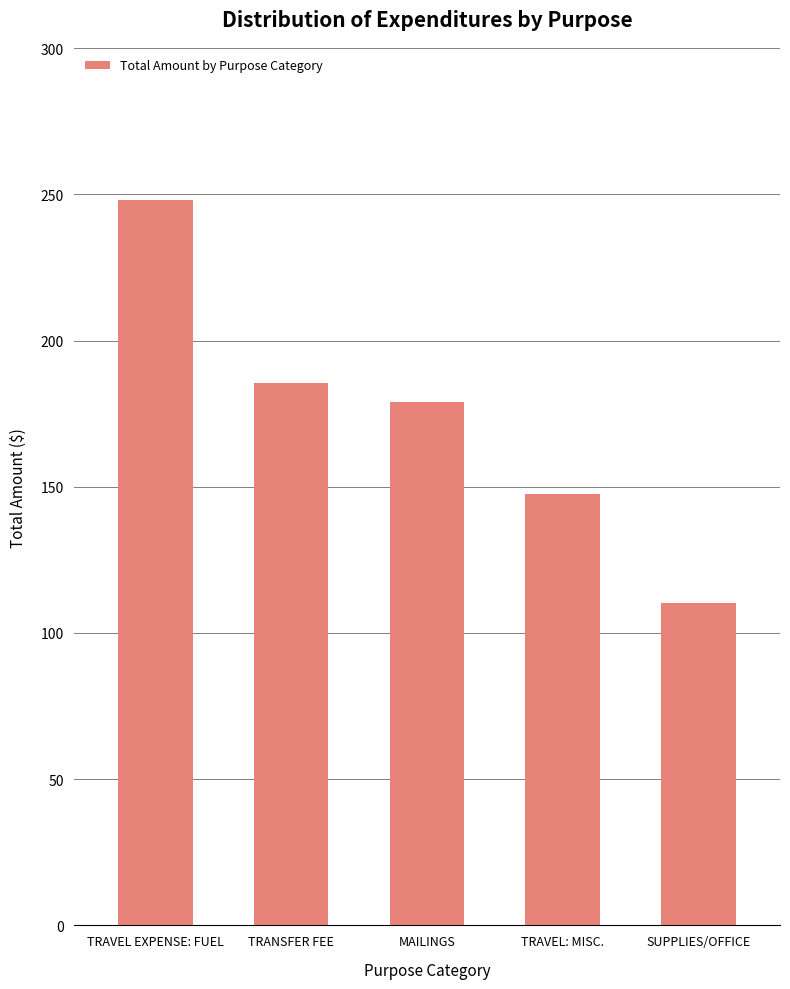

List the labels in order of value, largest first.

TRAVEL EXPENSE: FUEL, TRANSFER FEE, MAILINGS, TRAVEL: MISC., SUPPLIES/OFFICE